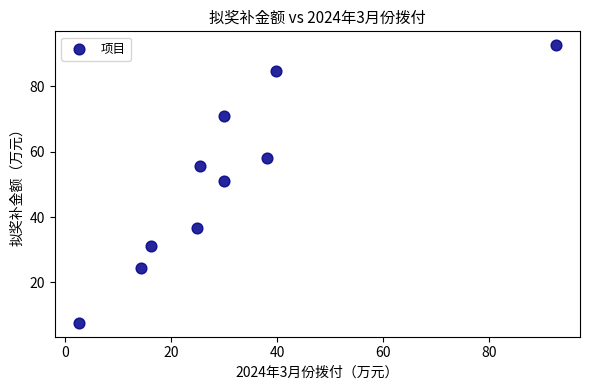

What Y value in the scatter plot is closest to 50?

51.0